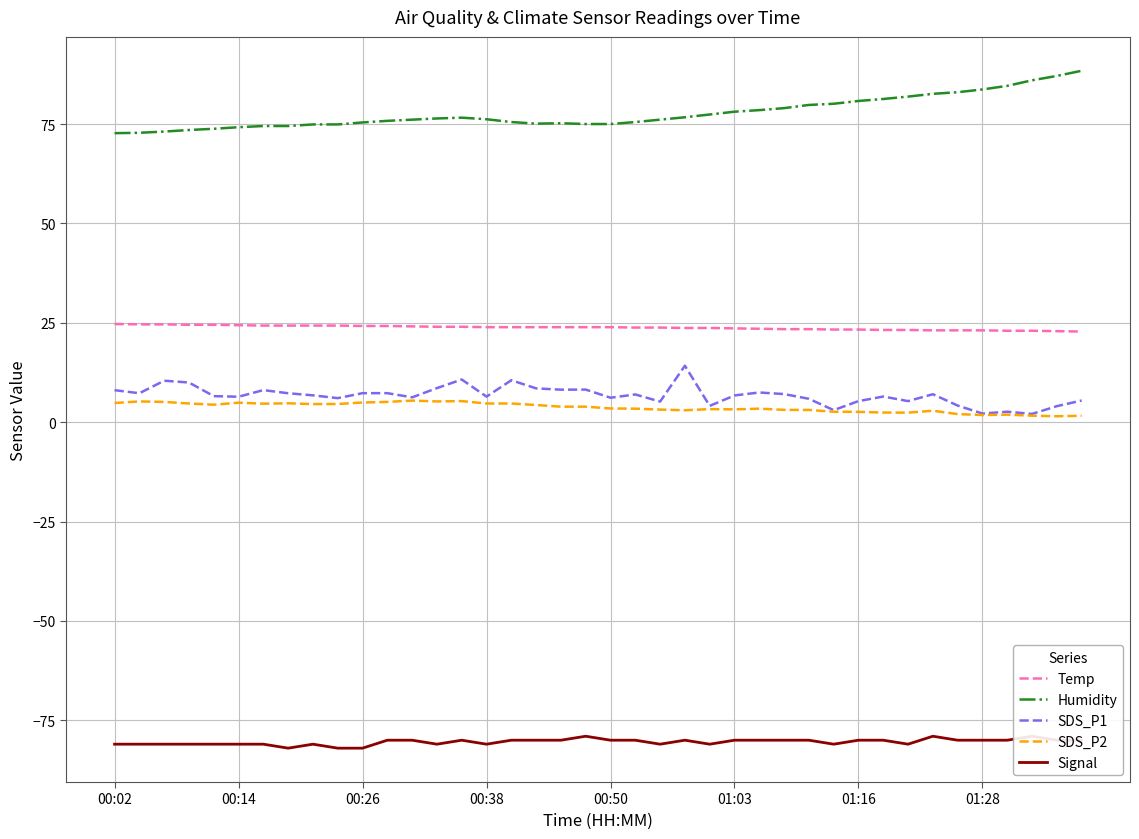

What are all the series names shown in the legend?

Temp, Humidity, SDS_P1, SDS_P2, Signal